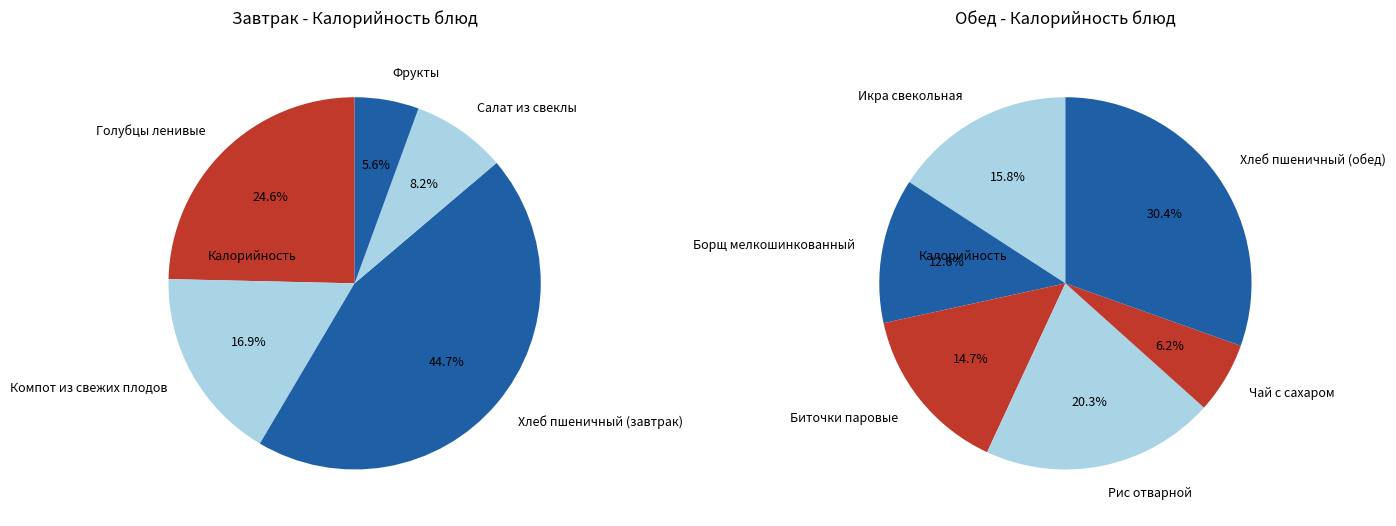

How many slices are in this pie chart?

11